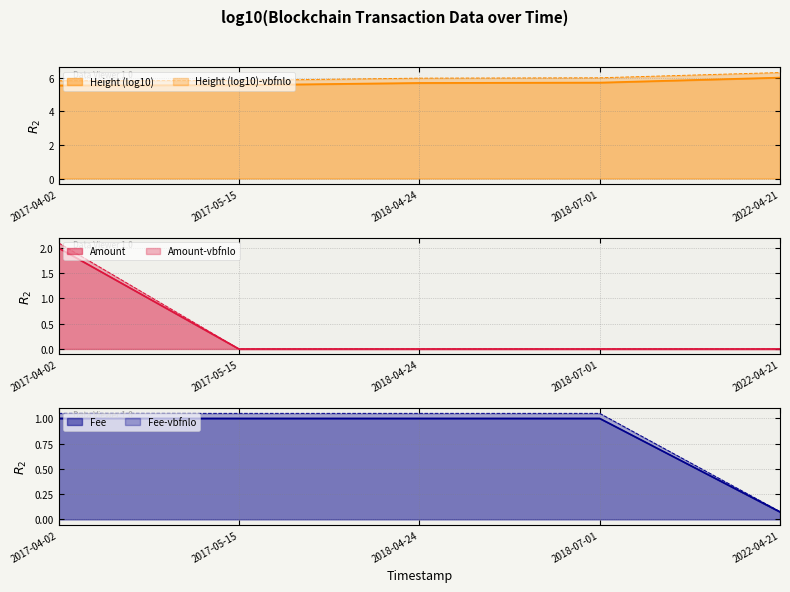

At which label does Height (log10) reach its peak?

2022-04-21